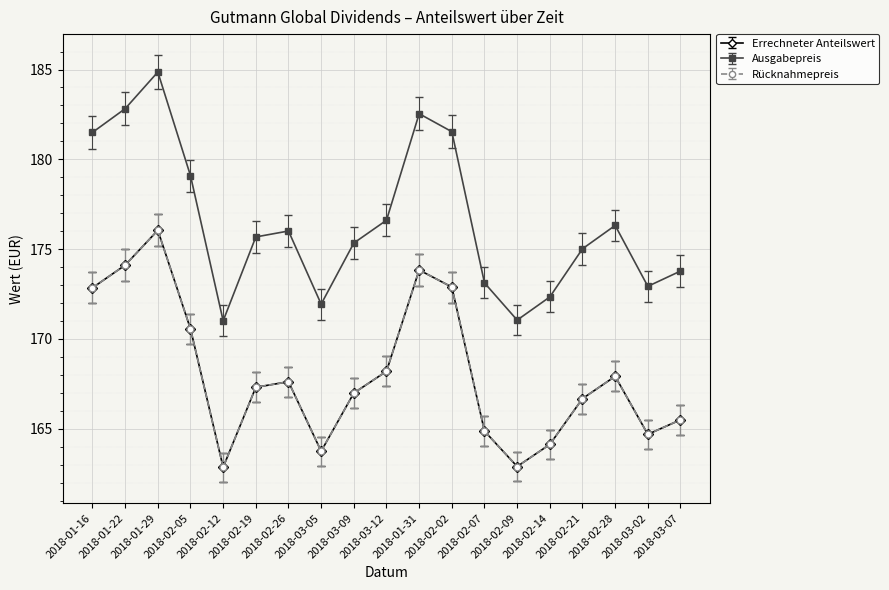

What position from the left is 2018-02-07?

13